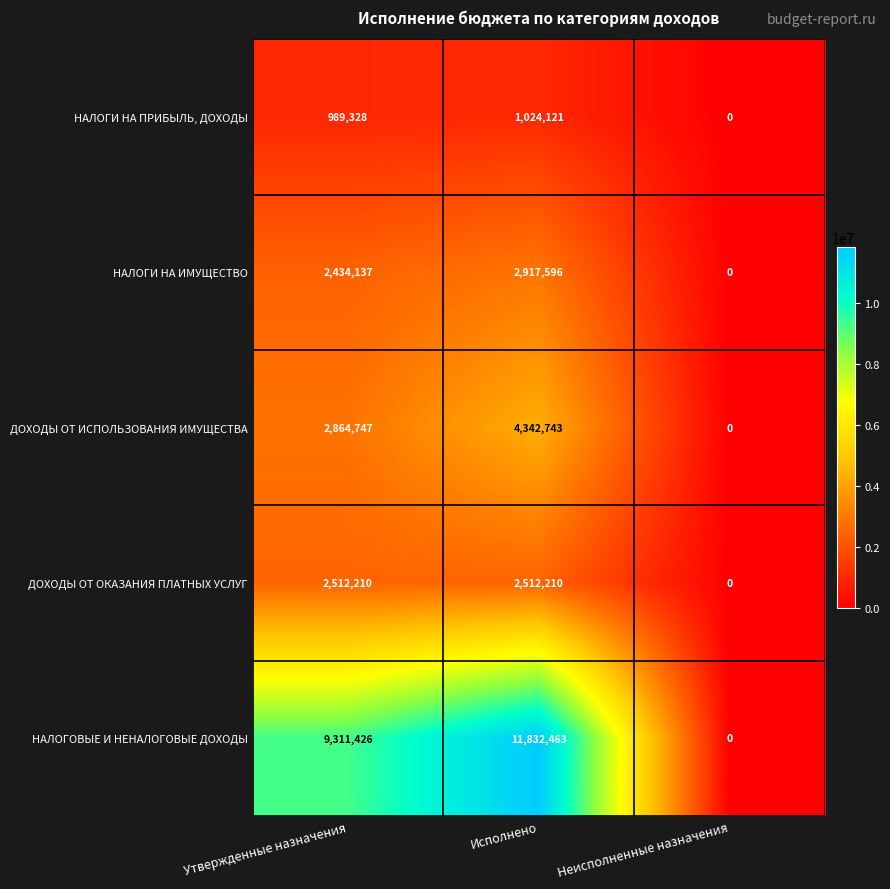

Count the number of data series in this chart.

5